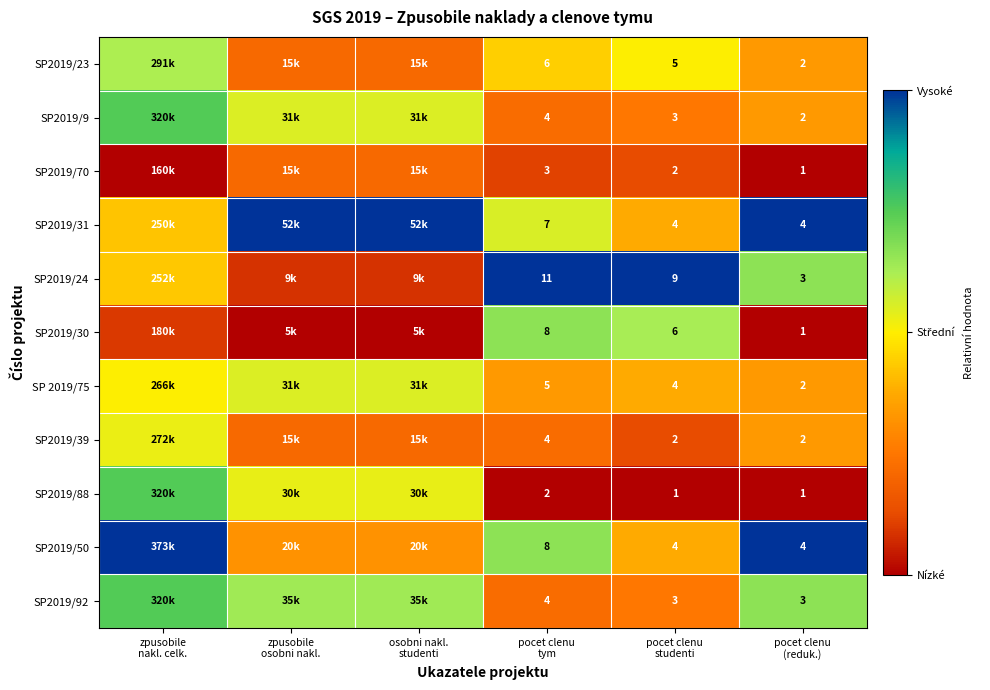

At which label does SP2019/39 reach its minimum?

pocet clenu studenti